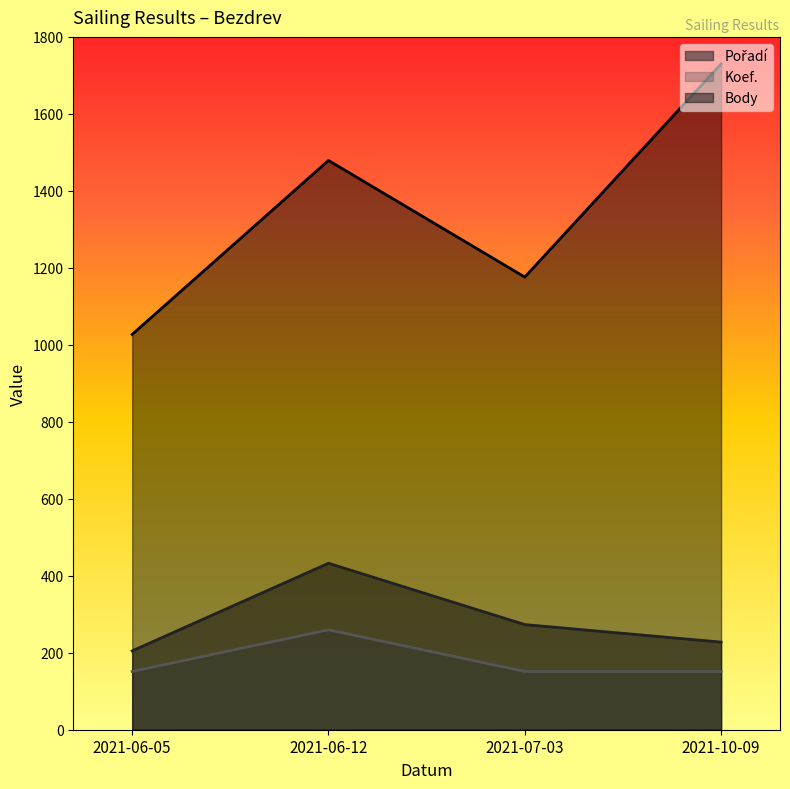

Between 2021-06-05 and 2021-07-03, which is larger?

2021-07-03